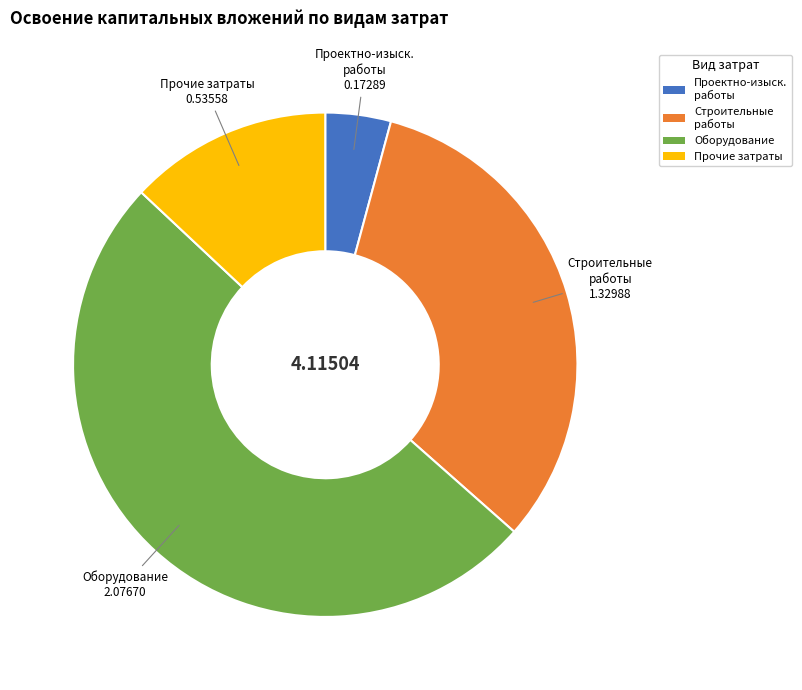

Does Оборудование represent more than half of the total?

Yes